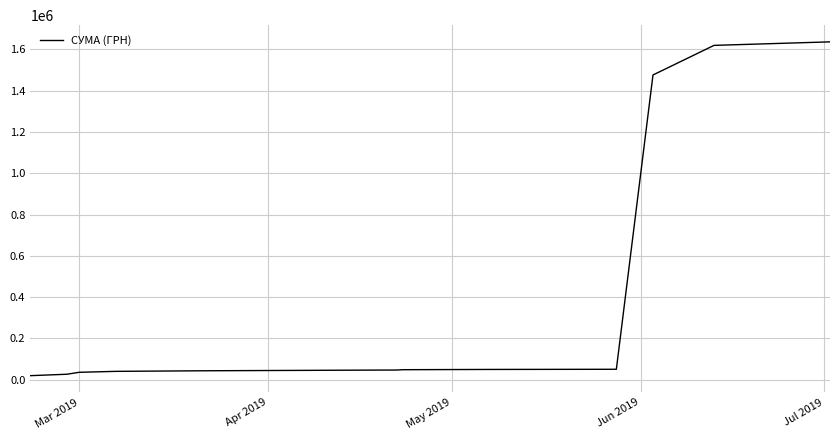

What is the maximum value shown in the chart?

1635960.7